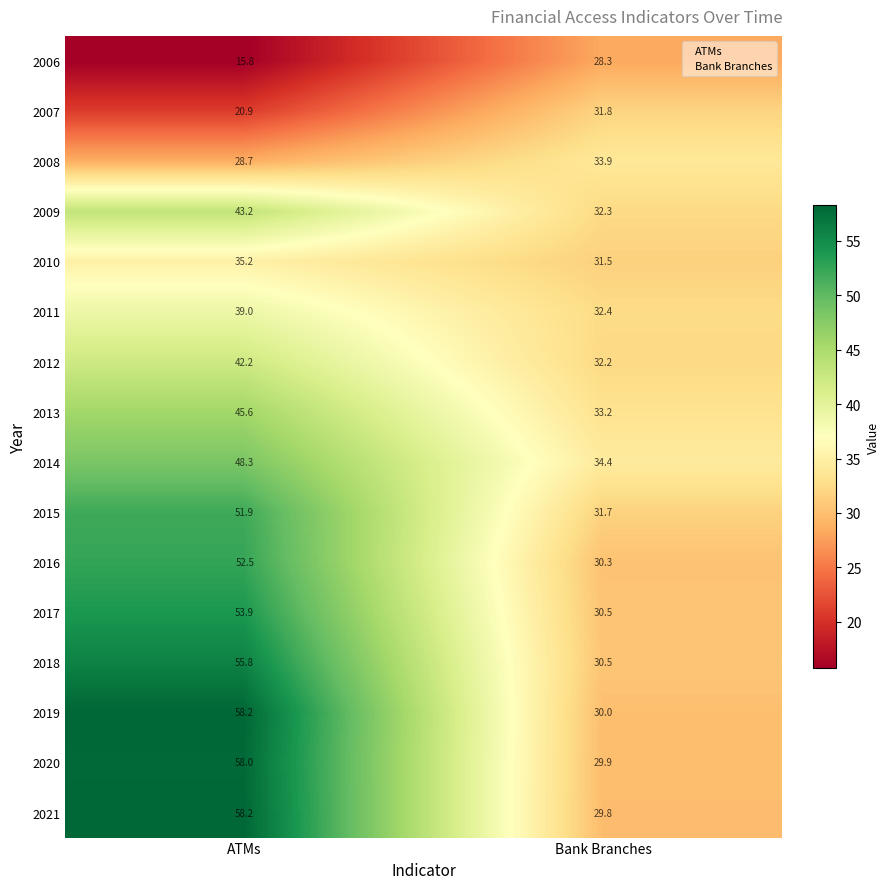

Which series has the widest spread of values?

2021